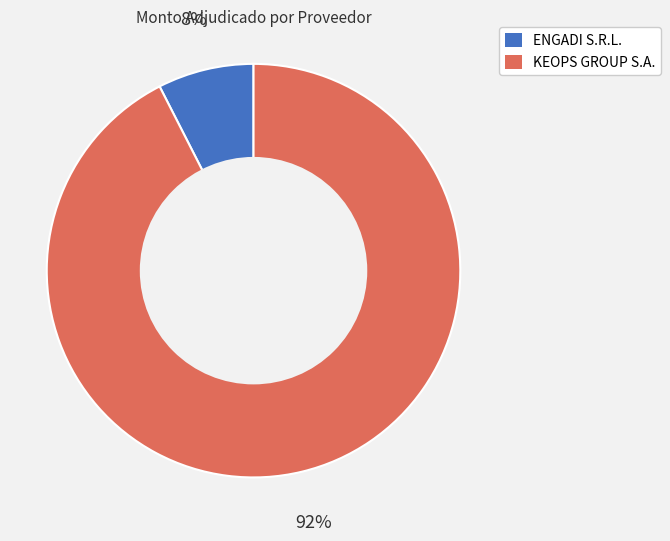

How many slices are in this pie chart?

2